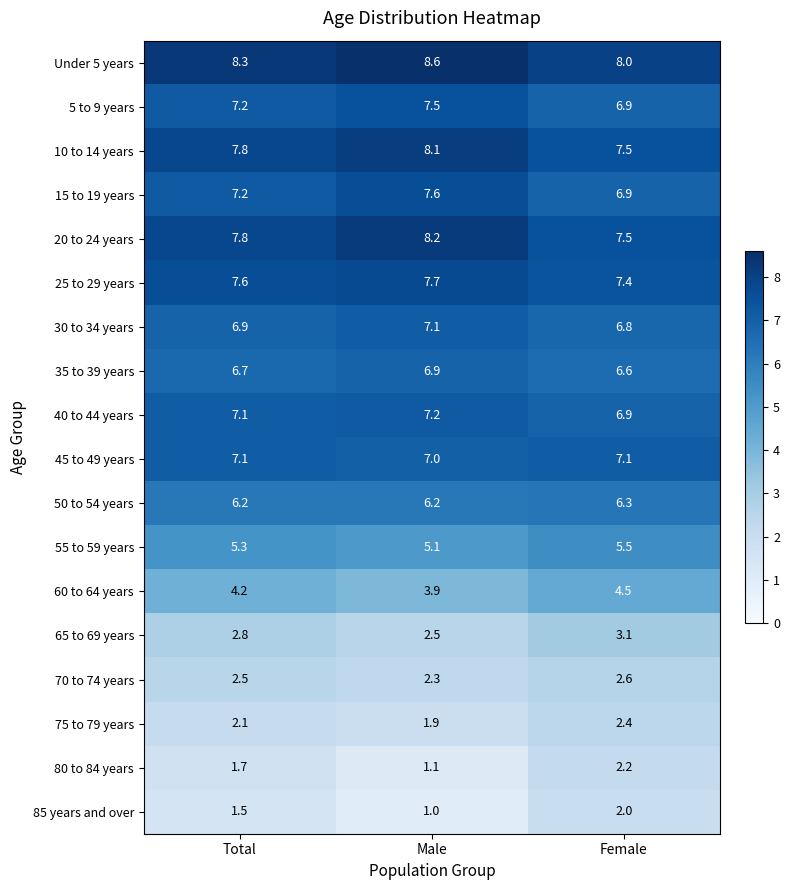

Which series has the largest range (max minus min)?

80 to 84 years